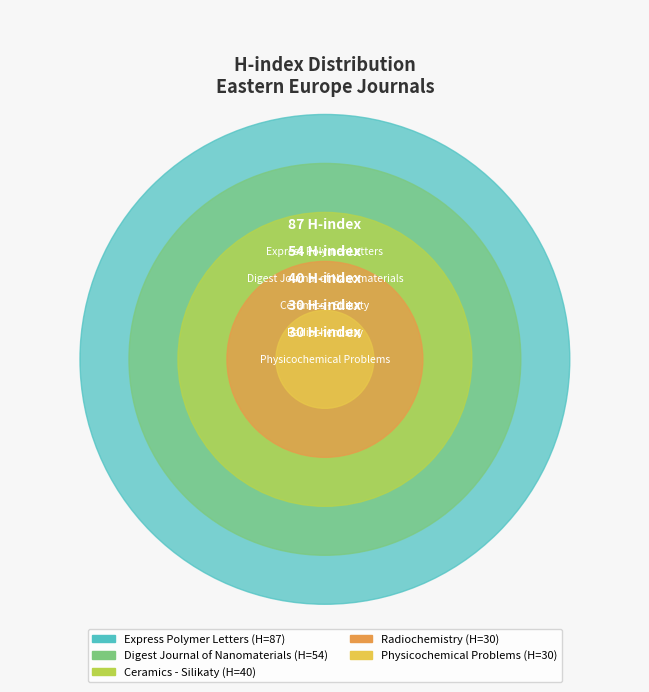

Rank the categories by value from highest to lowest.

Express Polymer Letters, Digest Journal of Nanomaterials, Ceramics - Silikaty, Physicochemical Problems, Radiochemistry